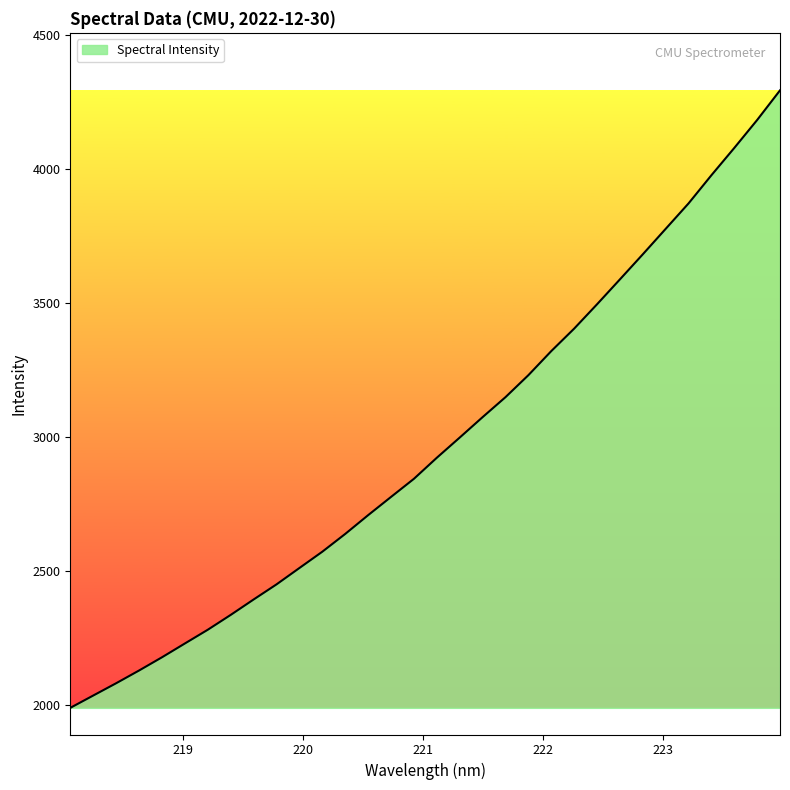

What is the smallest value displayed?

1988.1